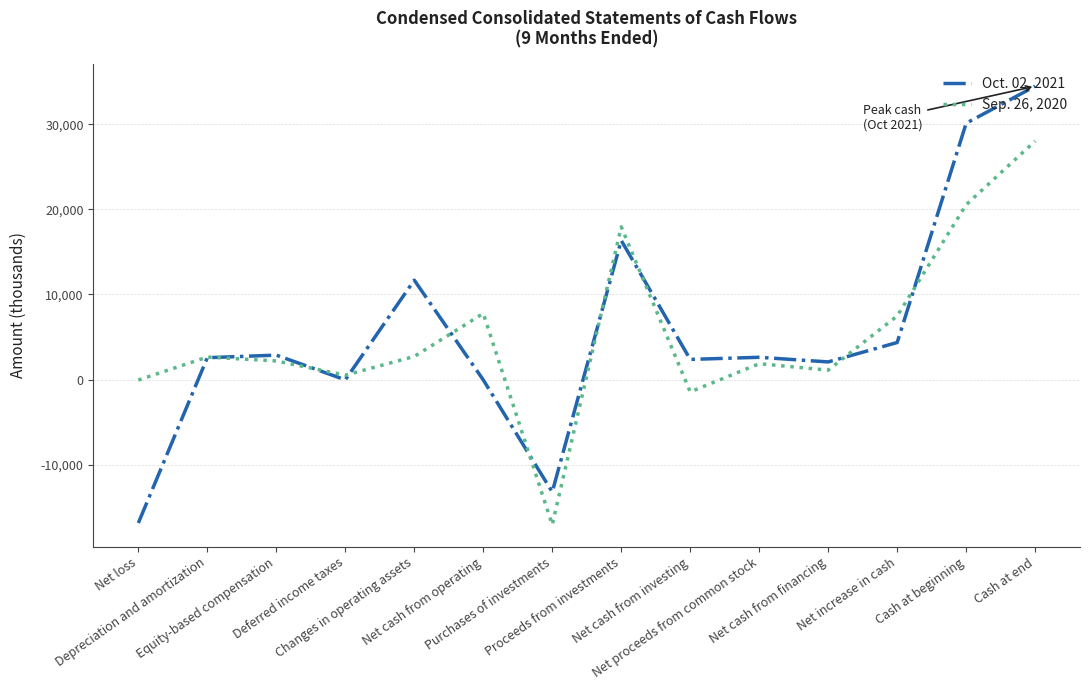

Does the chart display data point markers on the line(s)?

No